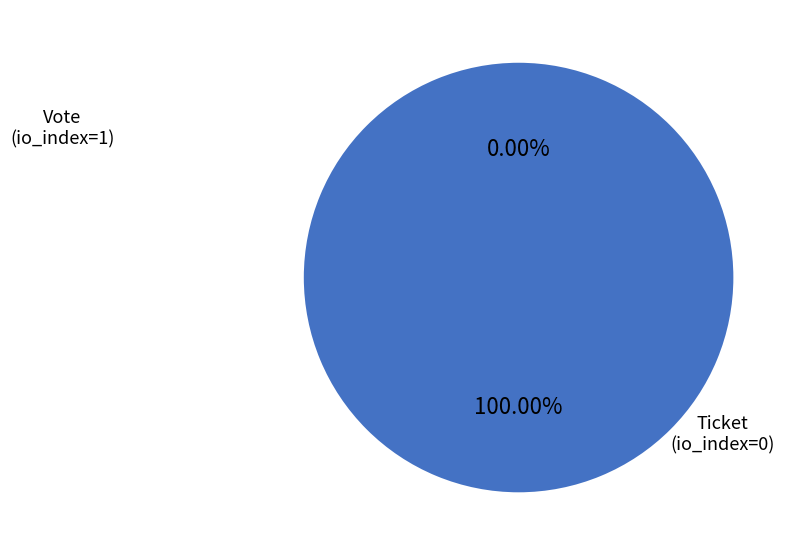

To the nearest percent, what is the difference between the largest and smallest slice percentages?

100%